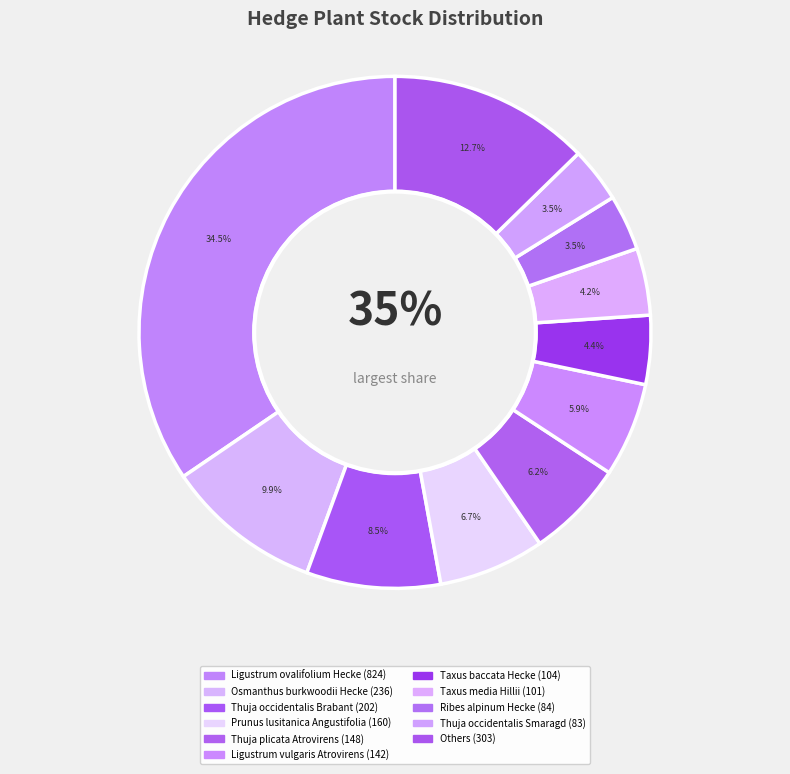

Which category has the biggest portion of the pie?

Ligustrum ovalifolium Hecke